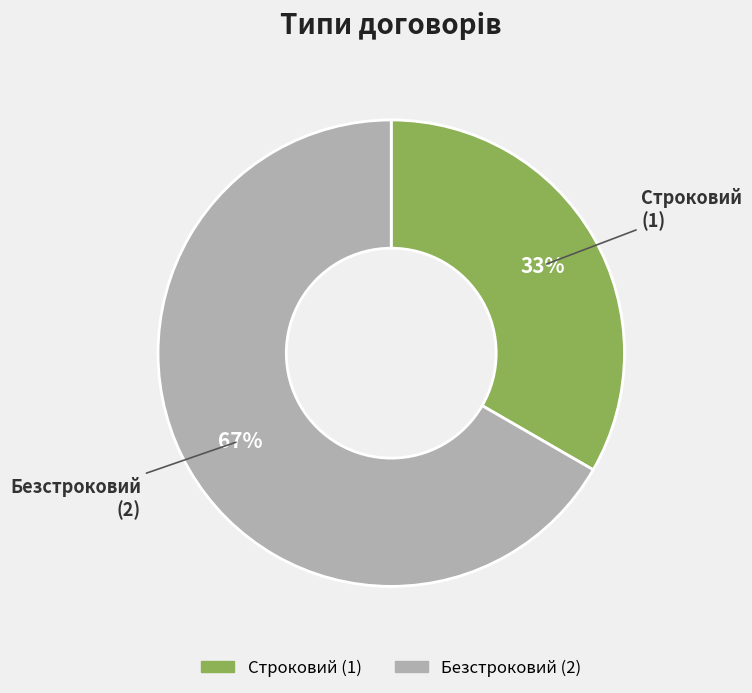

True or false: Безстроковий accounts for 67% of the total.

True